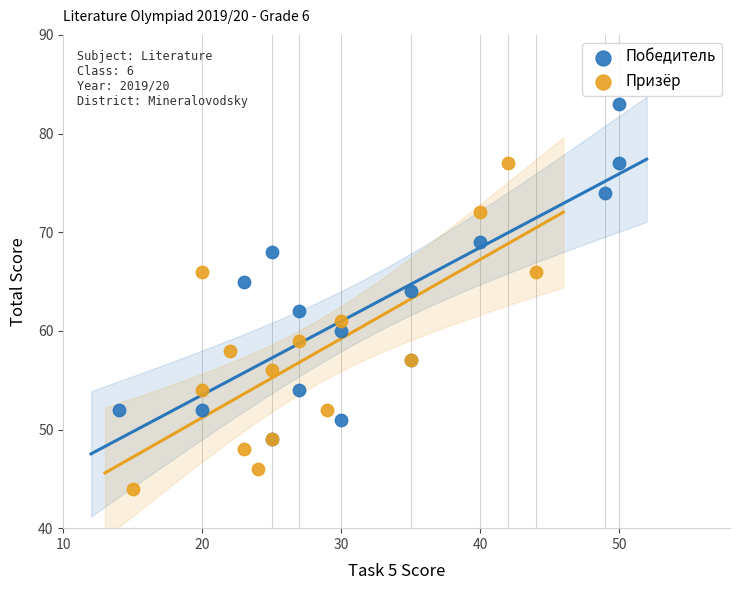

Which series has the largest Y range (max minus min)?

Победитель